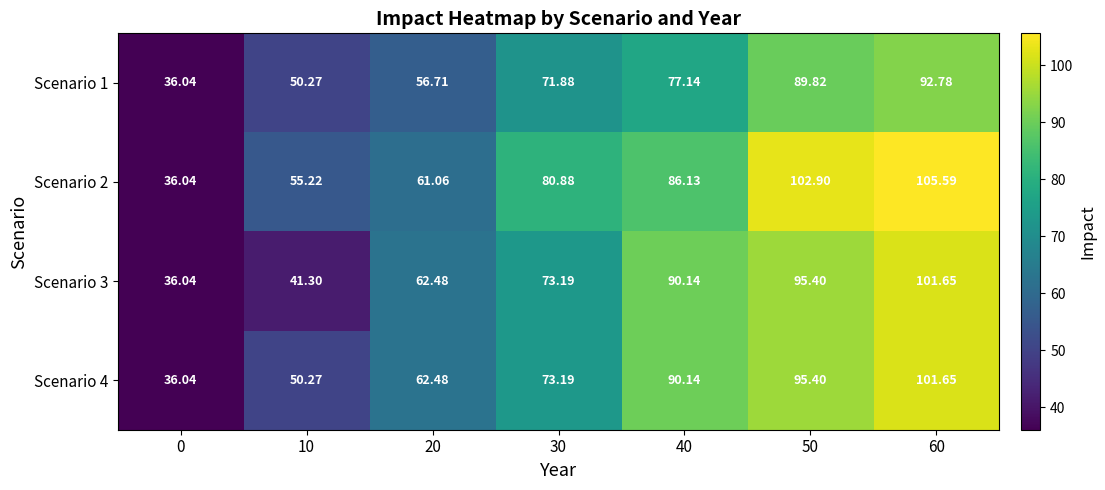

Is the value of Scenario 1 at 30 greater than the value of Scenario 2 at 0?

Yes